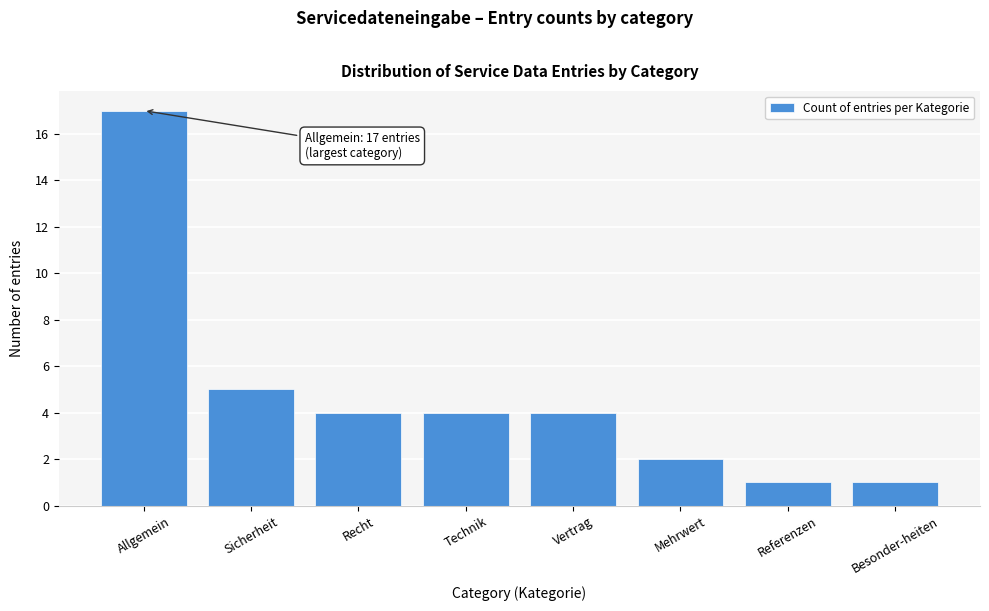

Reading right to left, transcribe all the data shown in this chart.

Besonder-heiten=1	Referenzen=1	Mehrwert=2	Vertrag=4	Technik=4	Recht=4	Sicherheit=5	Allgemein=17